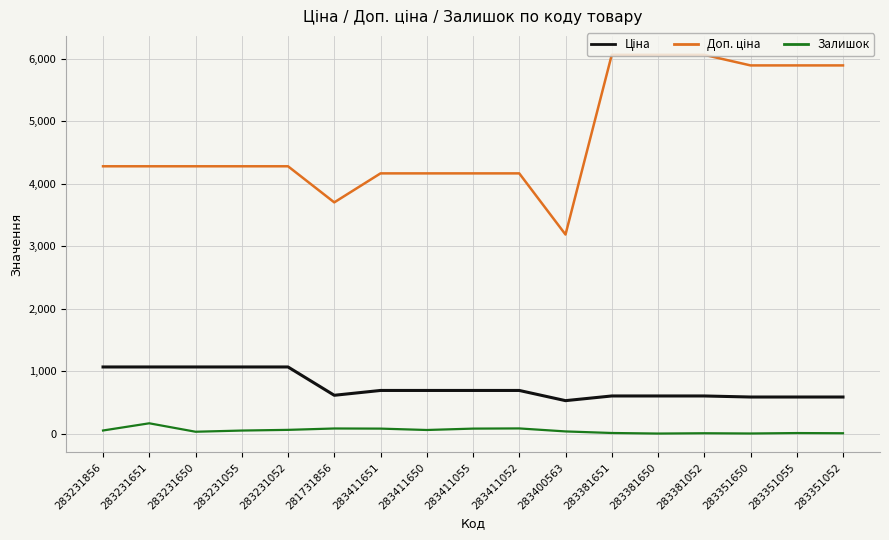

What is the maximum value for Залишок?

169.0